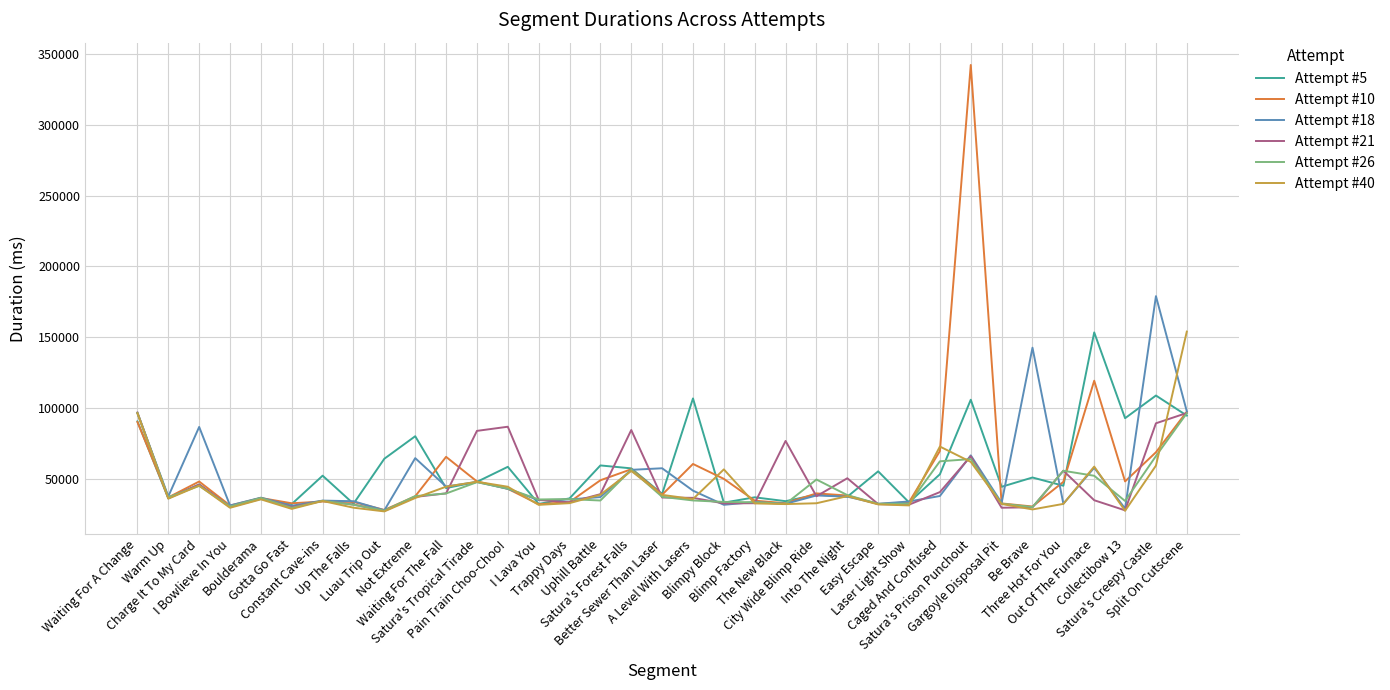

Which series has the widest spread of values?

Attempt #10